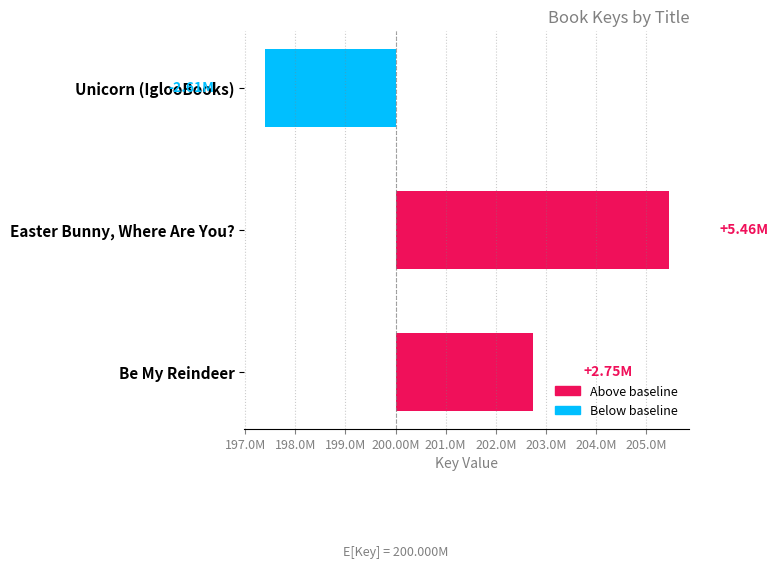

Reading left to right, transcribe all the data shown in this chart.

-2612825	5456148	2747907